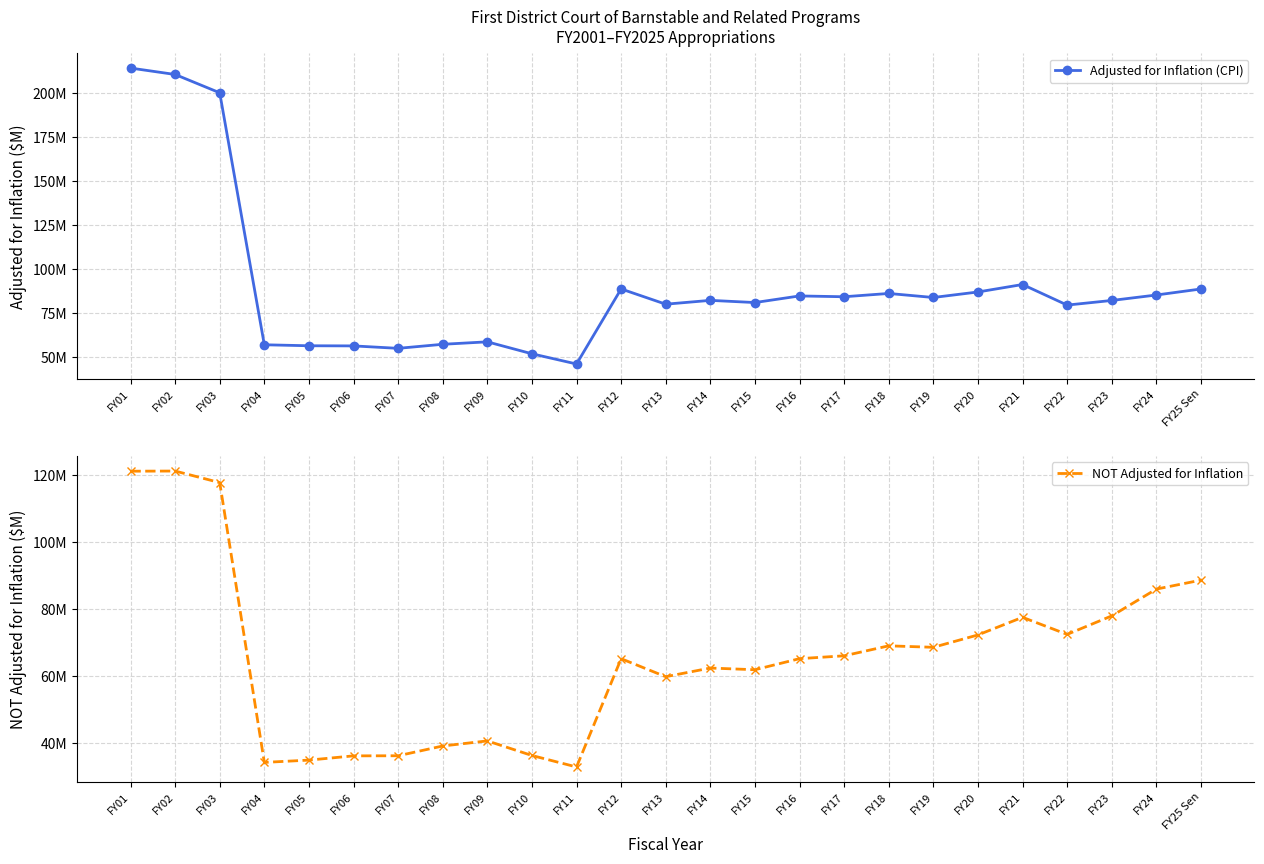

What is the total value across all series at FY21?

168.7